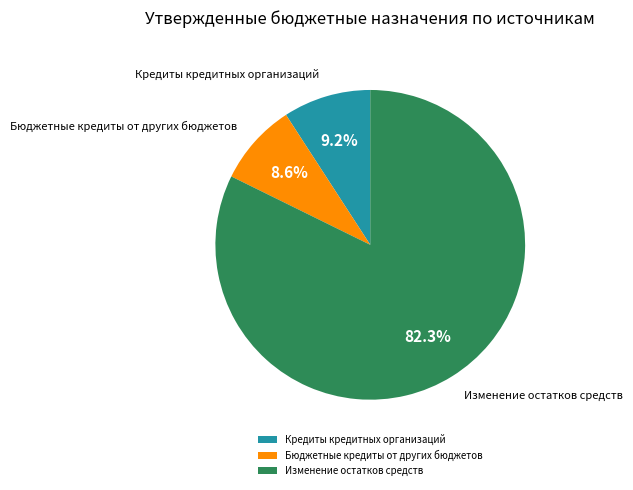

Does Кредиты кредитных организаций account for over 50% of the chart?

No